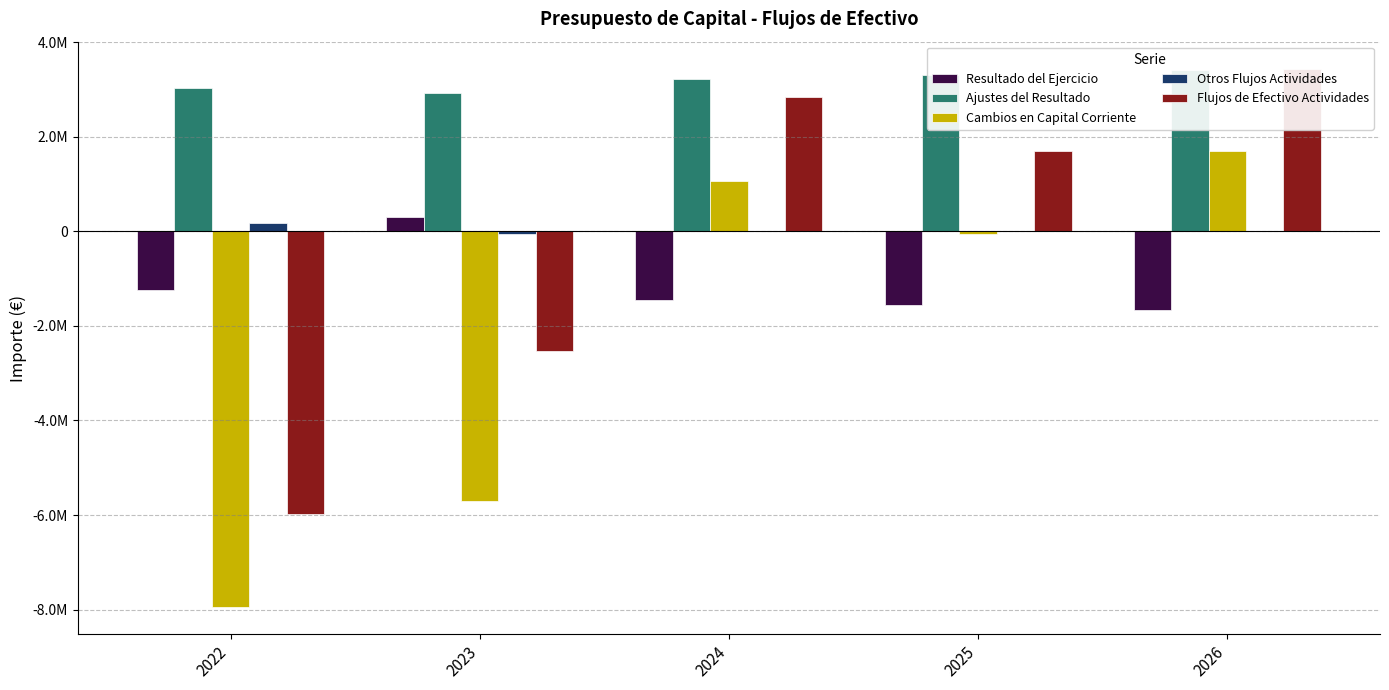

How many groups of bars are there?

5